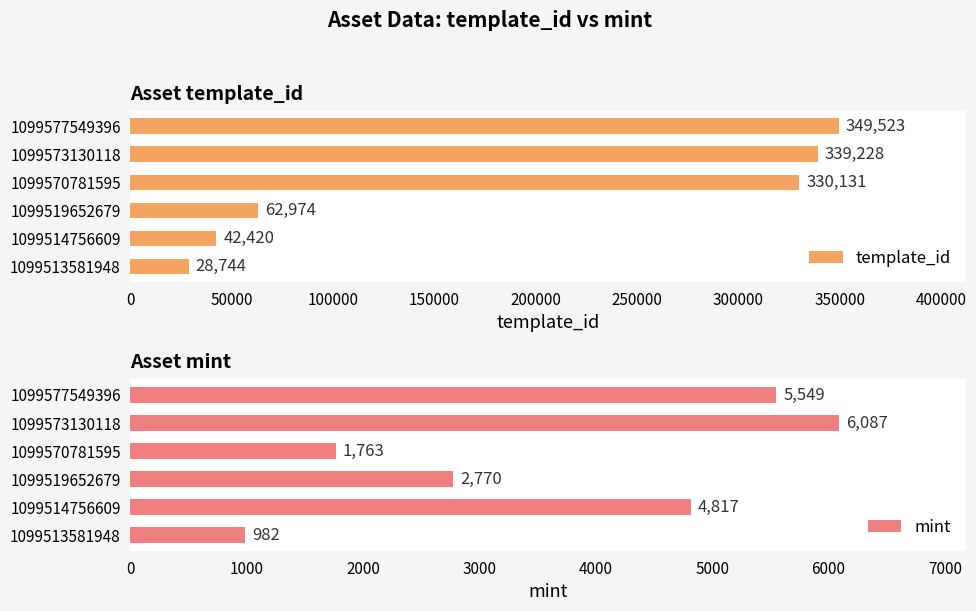

What is the maximum value for mint?

6087